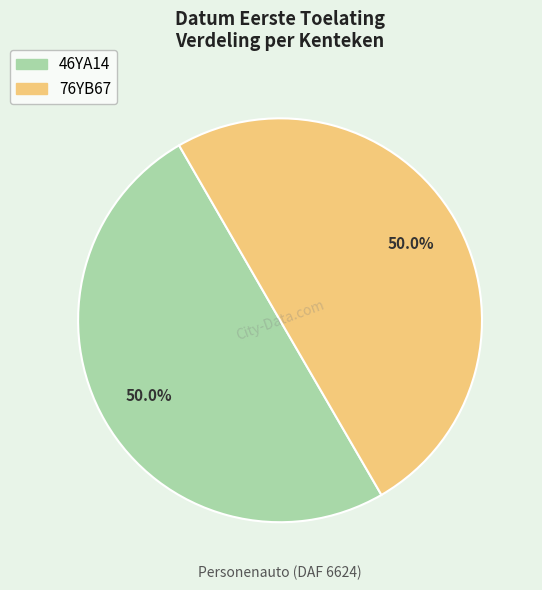

Approximately how many times larger is the value at 76YB67 compared to 46YA14?

1.0